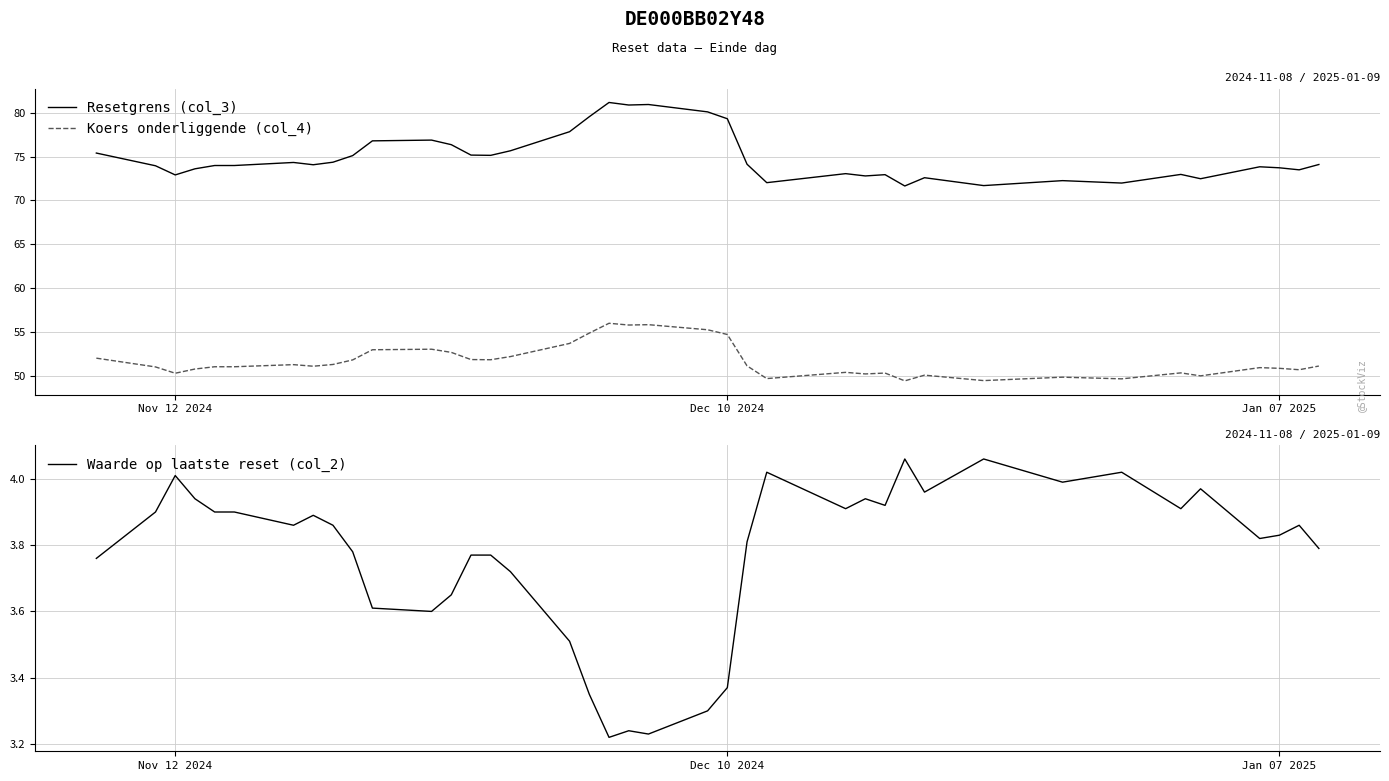

How many interior local peaks does the Resetgrens (col_3) series have?

10